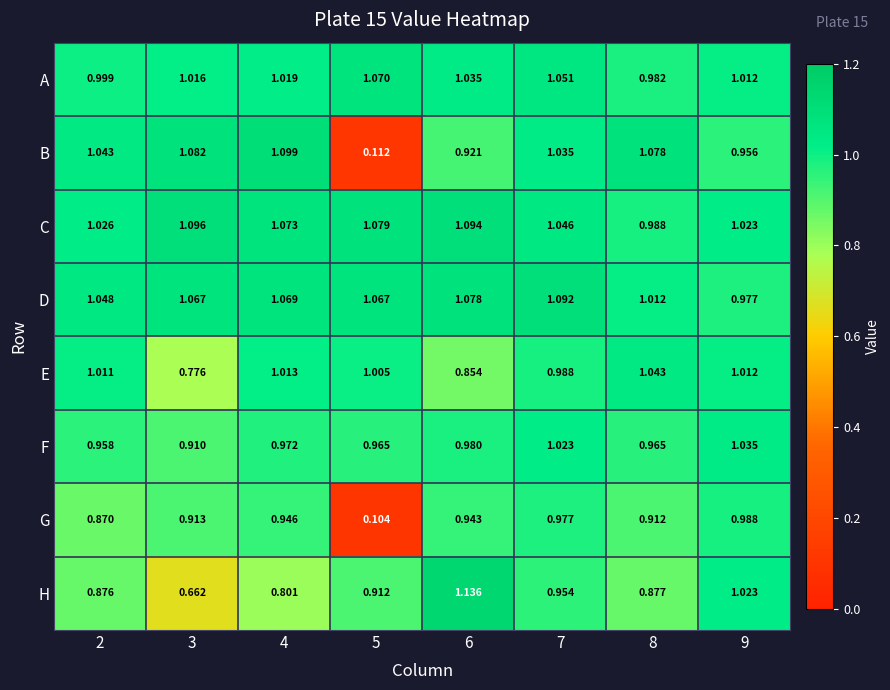

Which series changed the most between 7 and 9?

D